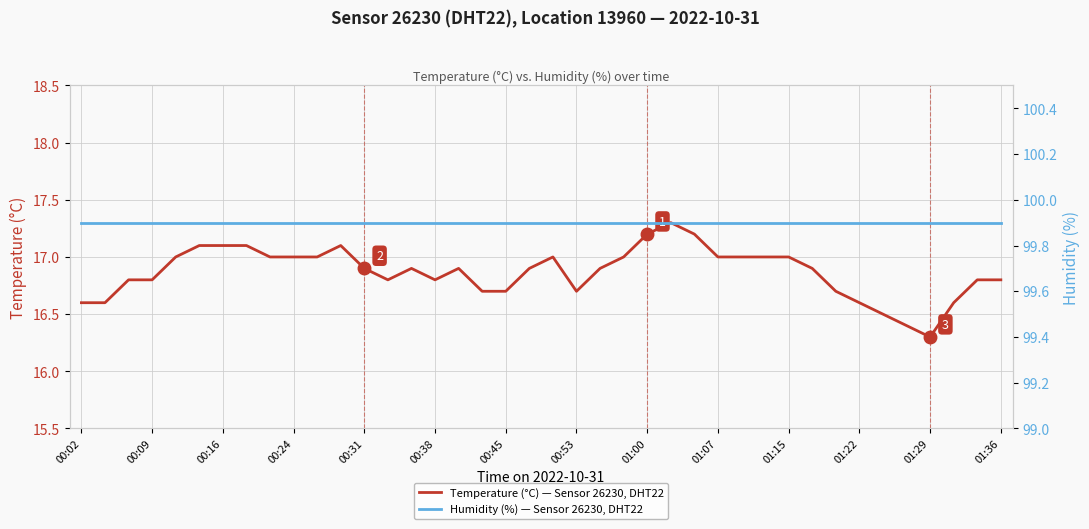

True or false: Temperature (°C) — Sensor 26230, DHT22 and Humidity (%) — Sensor 26230, DHT22 cross at least once.

False